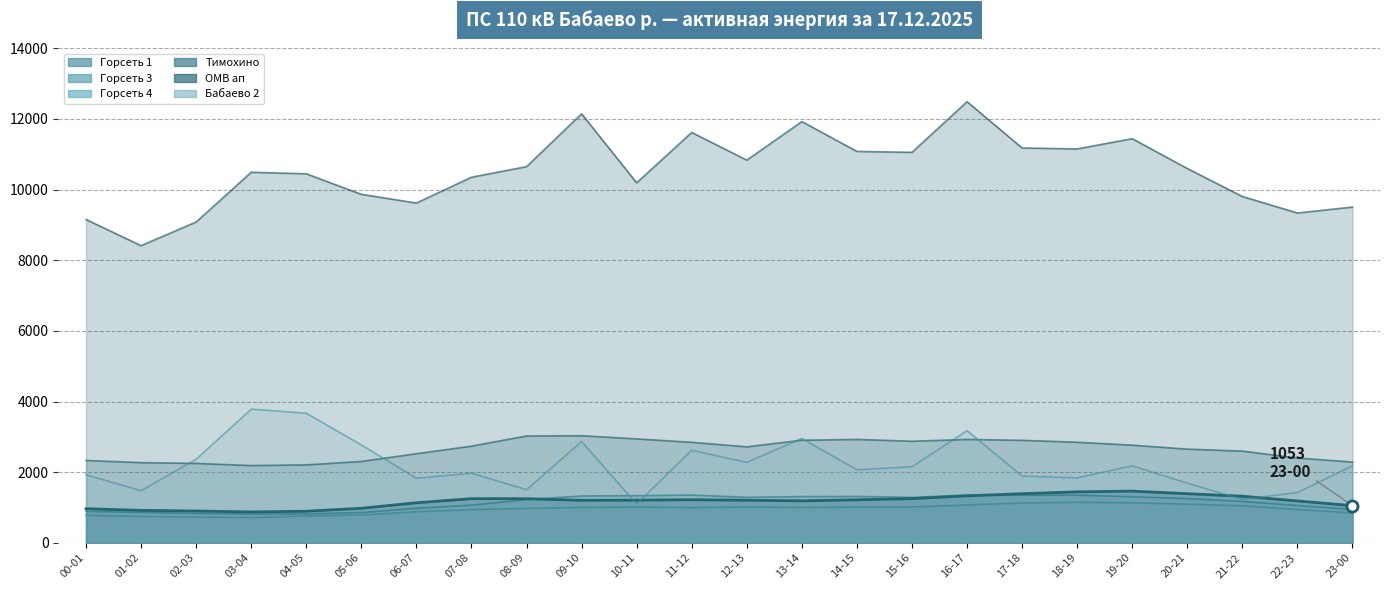

What is the total value across all series at 22-23?

16355.3